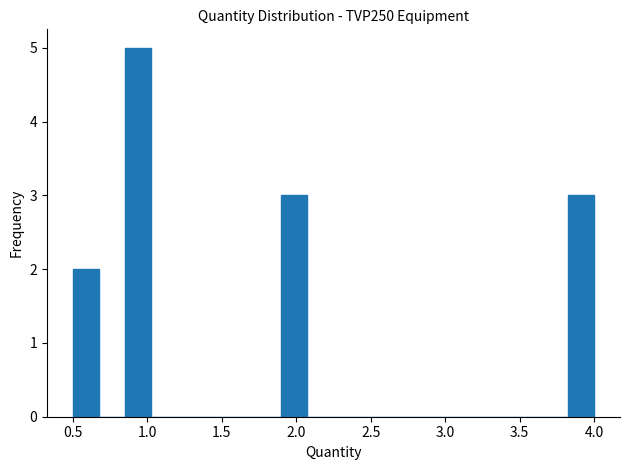

Read against the x-axis, roughly where is the centre of the tallest bar?

0.95